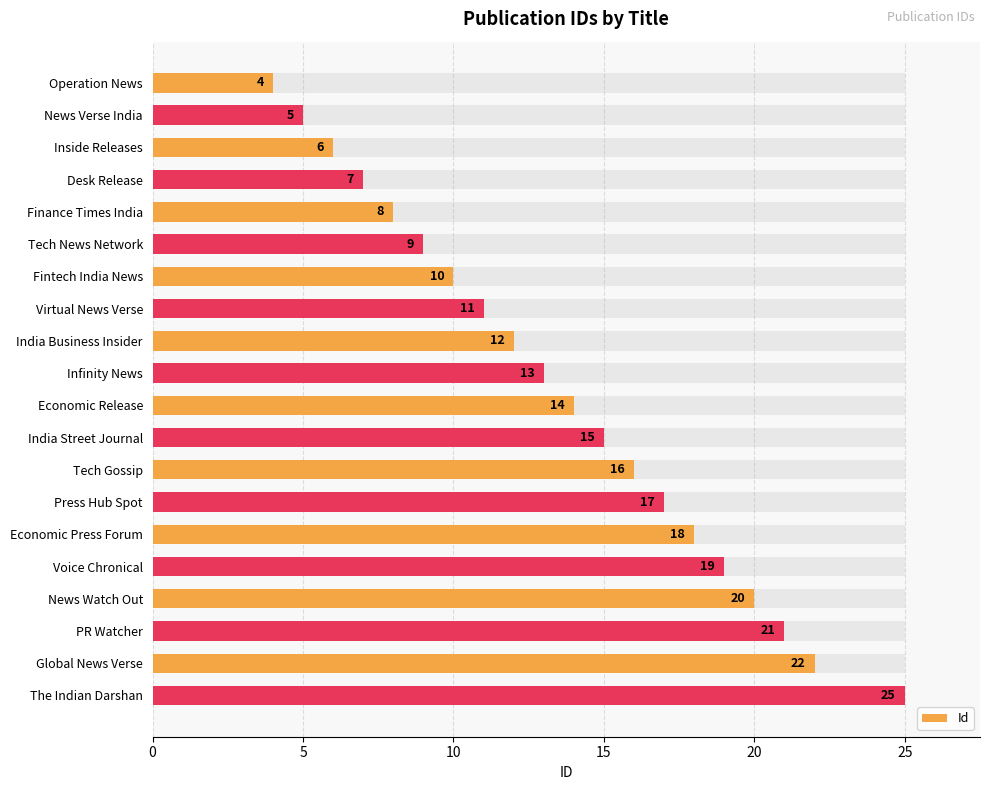

Reading right to left, list all the values displayed in this chart.

25	22	21	20	19	18	17	16	15	14	13	12	11	10	9	8	7	6	5	4